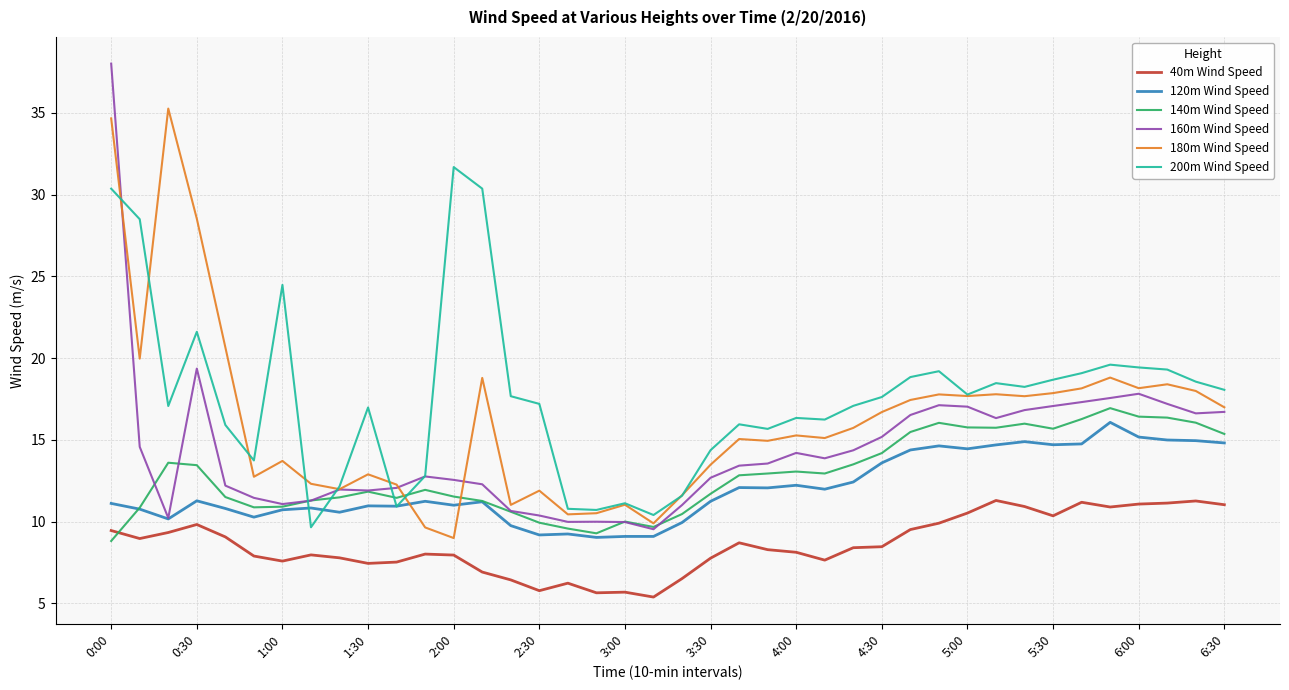

In 200m Wind Speed, how many points are higher than both neighbors (excluding endpoints)?

10